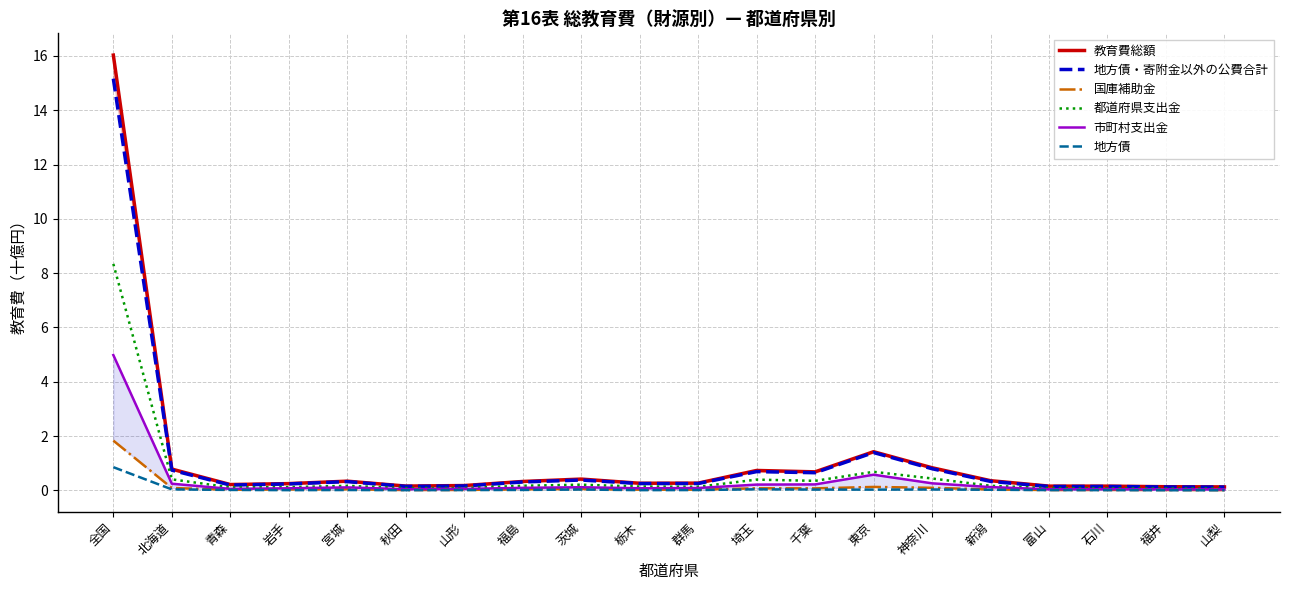

Reading left to right, what are all the values shown in this chart?

教育費総額: 全国=16.0	北海道=0.8	青森=0.2	岩手=0.3	宮城=0.3	秋田=0.2	山形=0.2	福島=0.3	茨城=0.4	栃木=0.3	群馬=0.3	埼玉=0.7	千葉=0.7	東京=1.4	神奈川=0.8	新潟=0.4	富山=0.2	石川=0.2	福井=0.1	山梨=0.1
地方債・寄附金以外の公費合計: 全国=15.2	北海道=0.7	青森=0.2	岩手=0.2	宮城=0.3	秋田=0.2	山形=0.2	福島=0.3	茨城=0.4	栃木=0.3	群馬=0.3	埼玉=0.7	千葉=0.7	東京=1.4	神奈川=0.8	新潟=0.3	富山=0.1	石川=0.1	福井=0.1	山梨=0.1
国庫補助金: 全国=1.8	北海道=0.1	青森=0.0	岩手=0.0	宮城=0.0	秋田=0.0	山形=0.0	福島=0.0	茨城=0.1	栃木=0.0	群馬=0.0	埼玉=0.1	千葉=0.1	東京=0.1	神奈川=0.1	新潟=0.0	富山=0.0	石川=0.0	福井=0.0	山梨=0.0
都道府県支出金: 全国=8.3	北海道=0.4	青森=0.1	岩手=0.1	宮城=0.2	秋田=0.1	山形=0.1	福島=0.2	茨城=0.2	栃木=0.1	群馬=0.1	埼玉=0.4	千葉=0.4	東京=0.7	神奈川=0.4	新潟=0.2	富山=0.1	石川=0.1	福井=0.1	山梨=0.1
市町村支出金: 全国=5.0	北海道=0.2	青森=0.1	岩手=0.1	宮城=0.1	秋田=0.0	山形=0.1	福島=0.1	茨城=0.1	栃木=0.1	群馬=0.1	埼玉=0.2	千葉=0.2	東京=0.6	神奈川=0.3	新潟=0.1	富山=0.0	石川=0.0	福井=0.0	山梨=0.0
地方債: 全国=0.9	北海道=0.0	青森=0.0	岩手=0.0	宮城=0.0	秋田=0.0	山形=0.0	福島=0.0	茨城=0.0	栃木=0.0	群馬=0.0	埼玉=0.0	千葉=0.0	東京=0.0	神奈川=0.0	新潟=0.0	富山=0.0	石川=0.0	福井=0.0	山梨=0.0